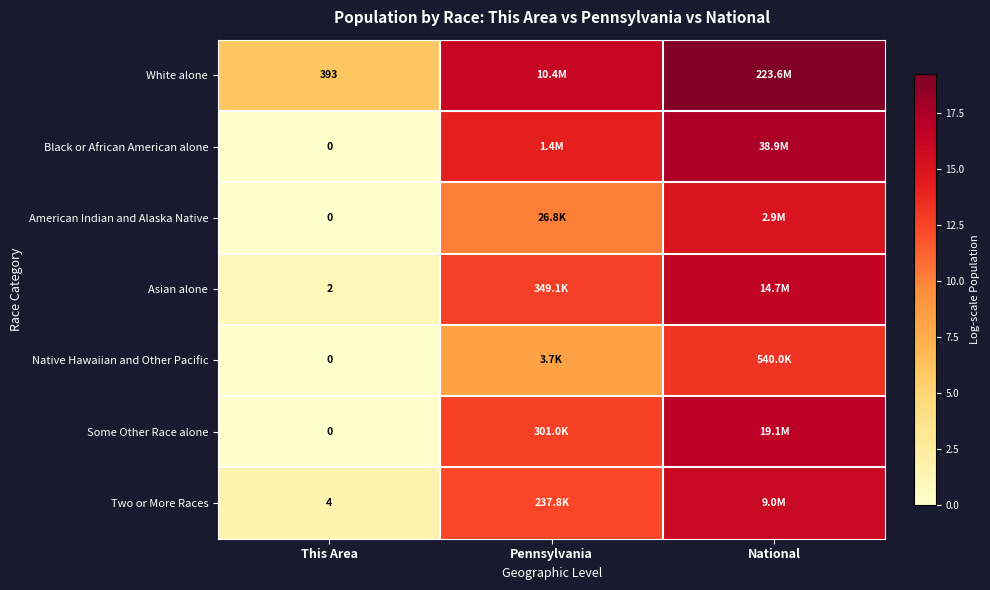

Which series has the widest spread of values?

Black or African American alone